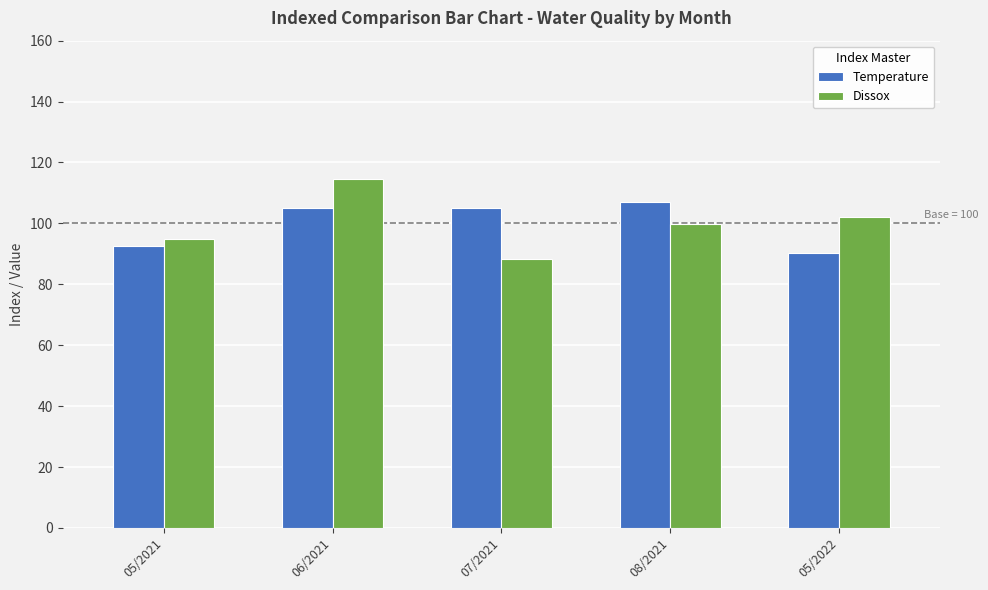

Rank the series by their maximum value, from highest to lowest.

Dissox, Temperature